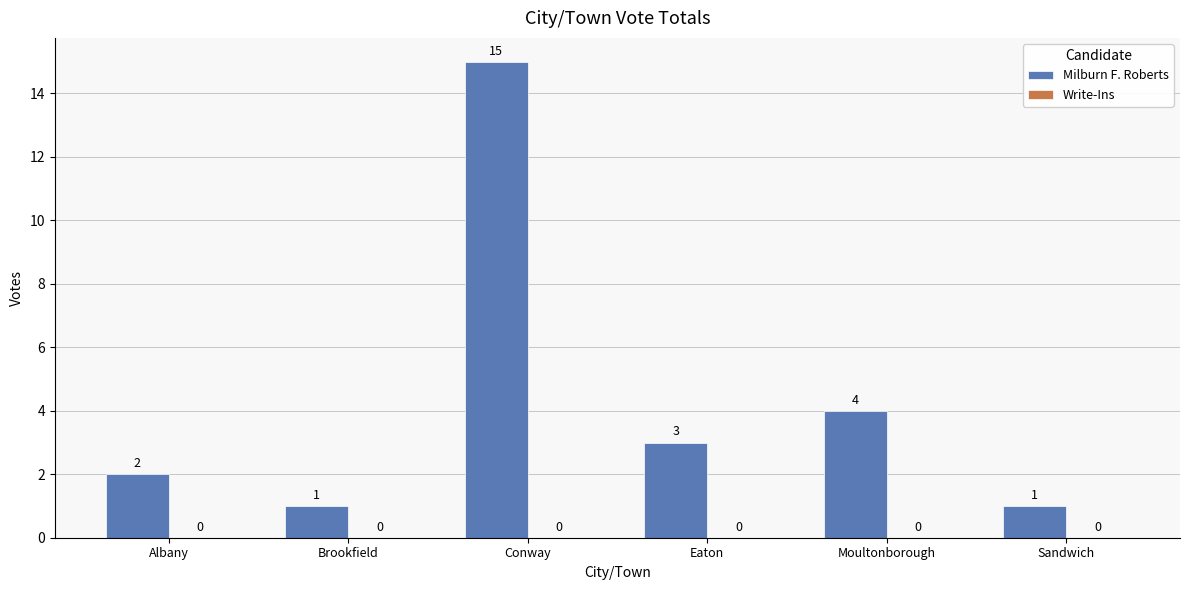

Between Moultonborough and Sandwich, which is larger?

Moultonborough